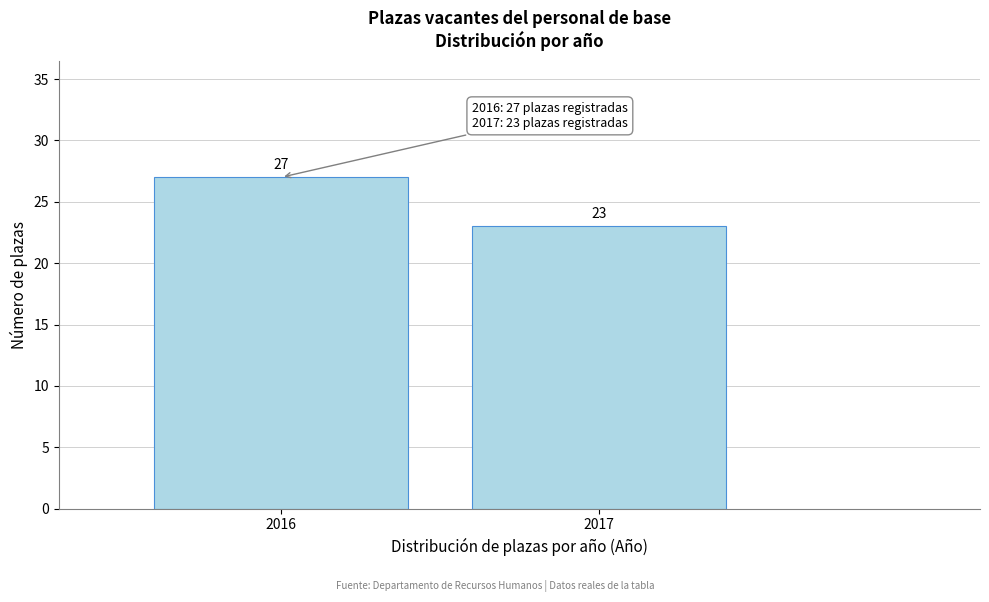

Reading left to right, list all the values displayed in this chart.

27	23